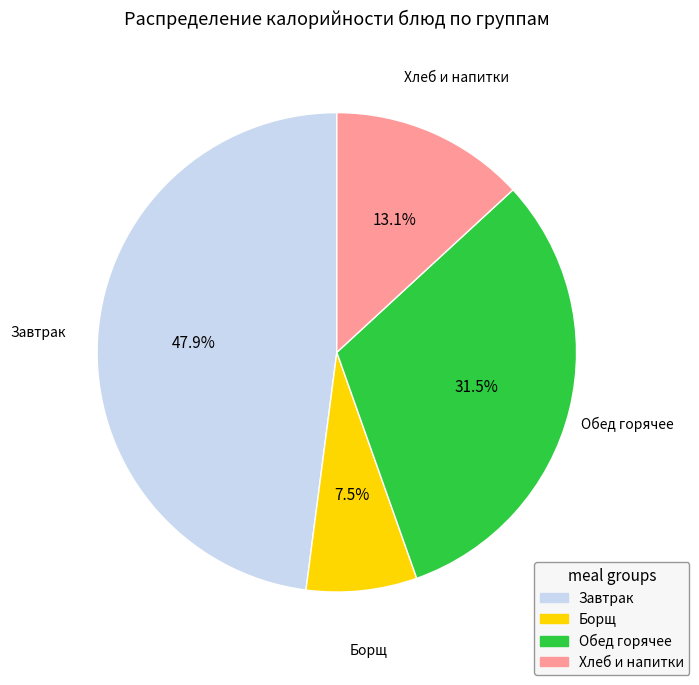

What percentage is NOT represented by Завтрак?

52.1%